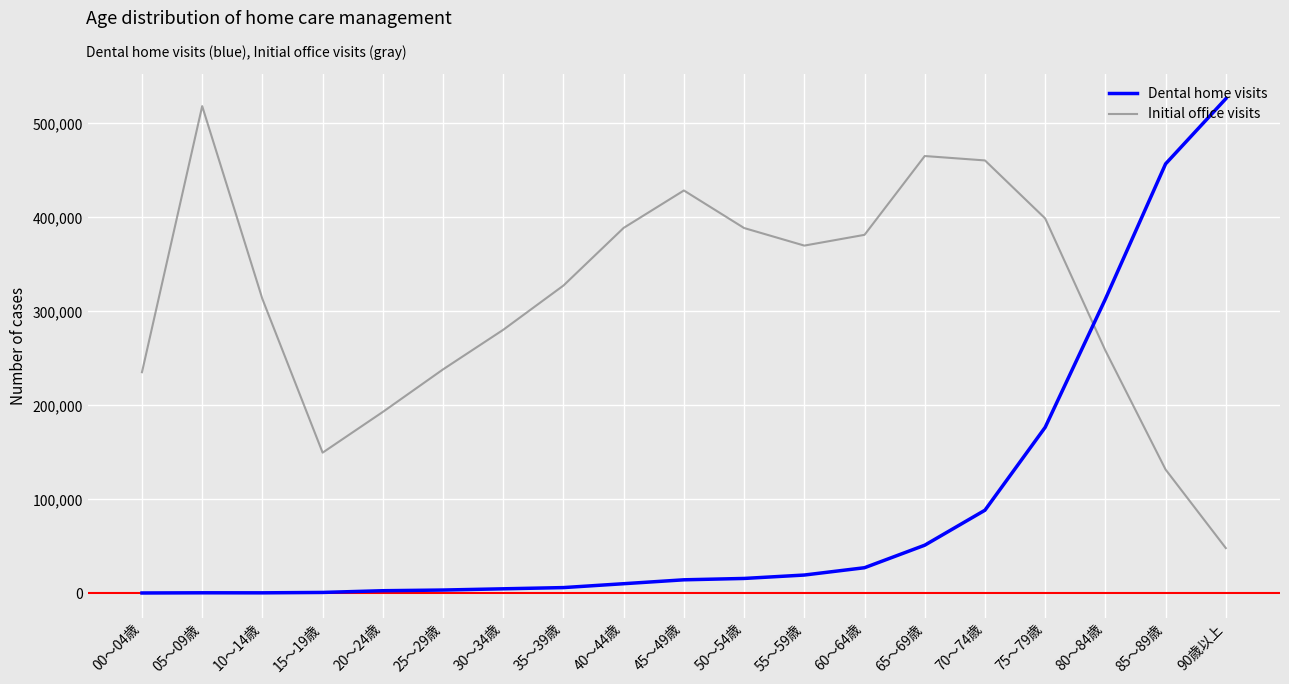

Which series has the largest total across all categories?

Initial office visits